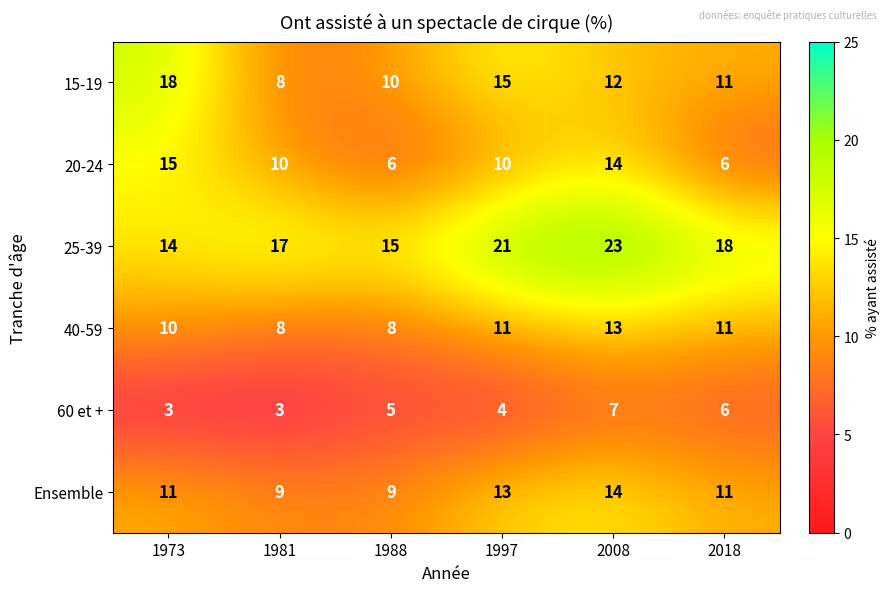

Is it true that 40-59 equals 11 at 2018?

True